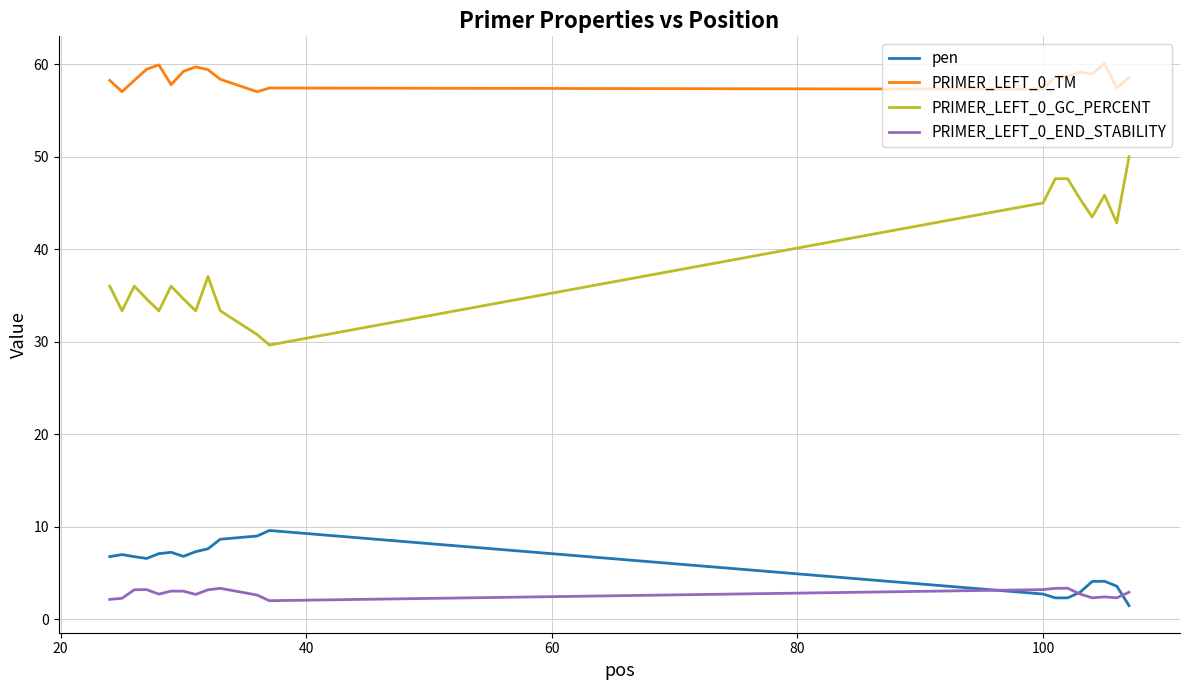

What is the highest value of the PRIMER_LEFT_0_GC_PERCENT series?

50.0